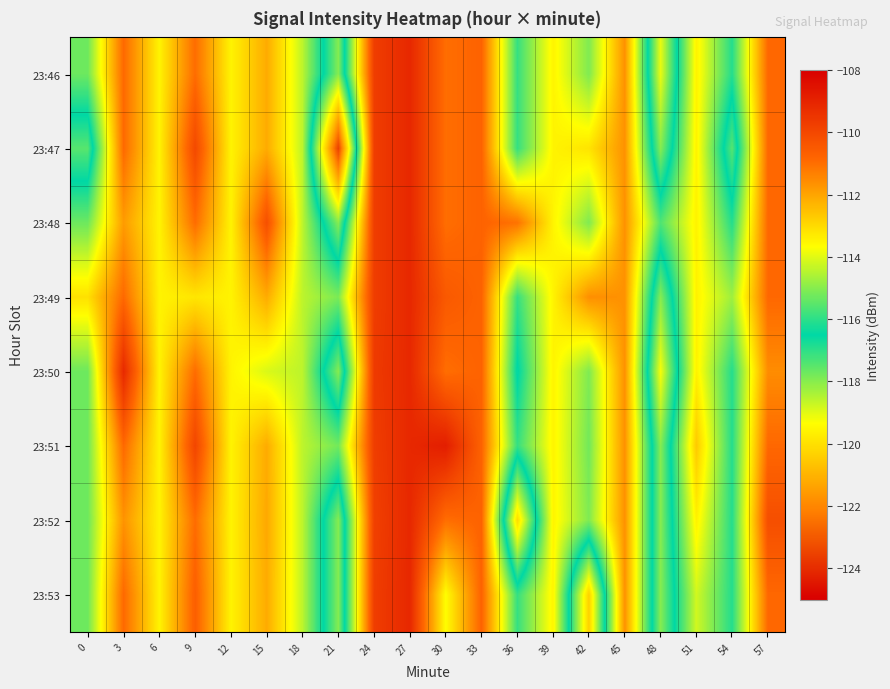

At which category is the sum across all series the highest?

27